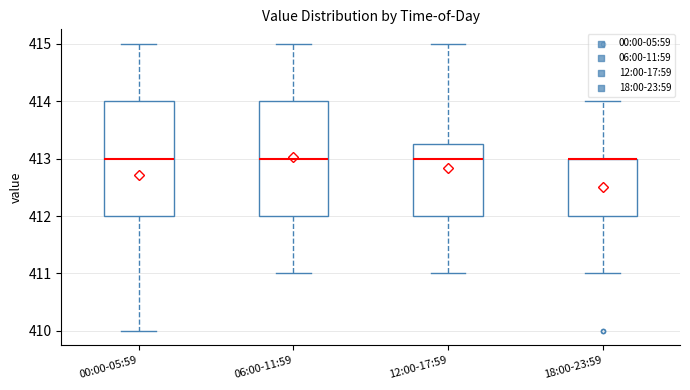

Where is the lower edge of the box for 12:00-17:59 on the y-axis? The values are not printed on the chart, so give them approximately, as read against the axis.

412.0